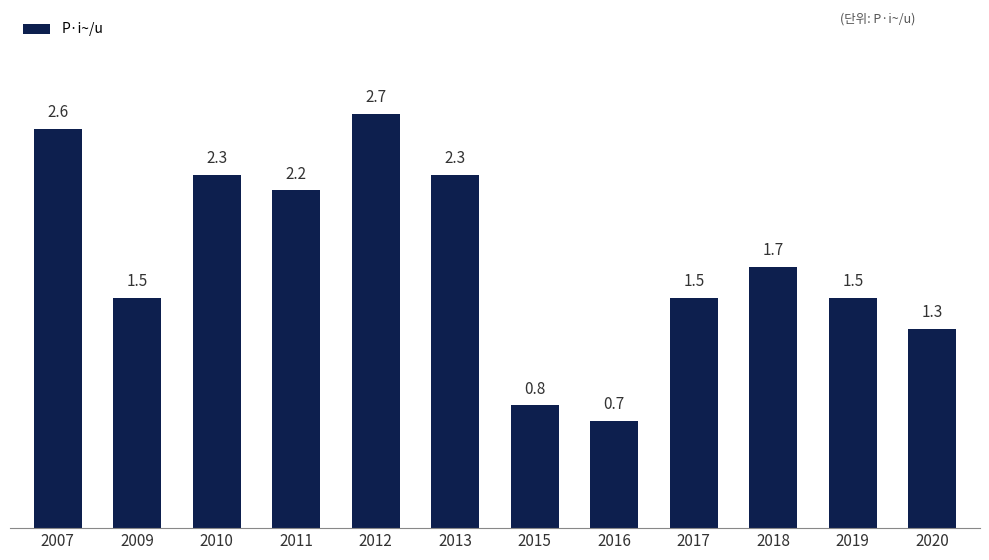

What is the value of the 7th bar from the left?

0.8